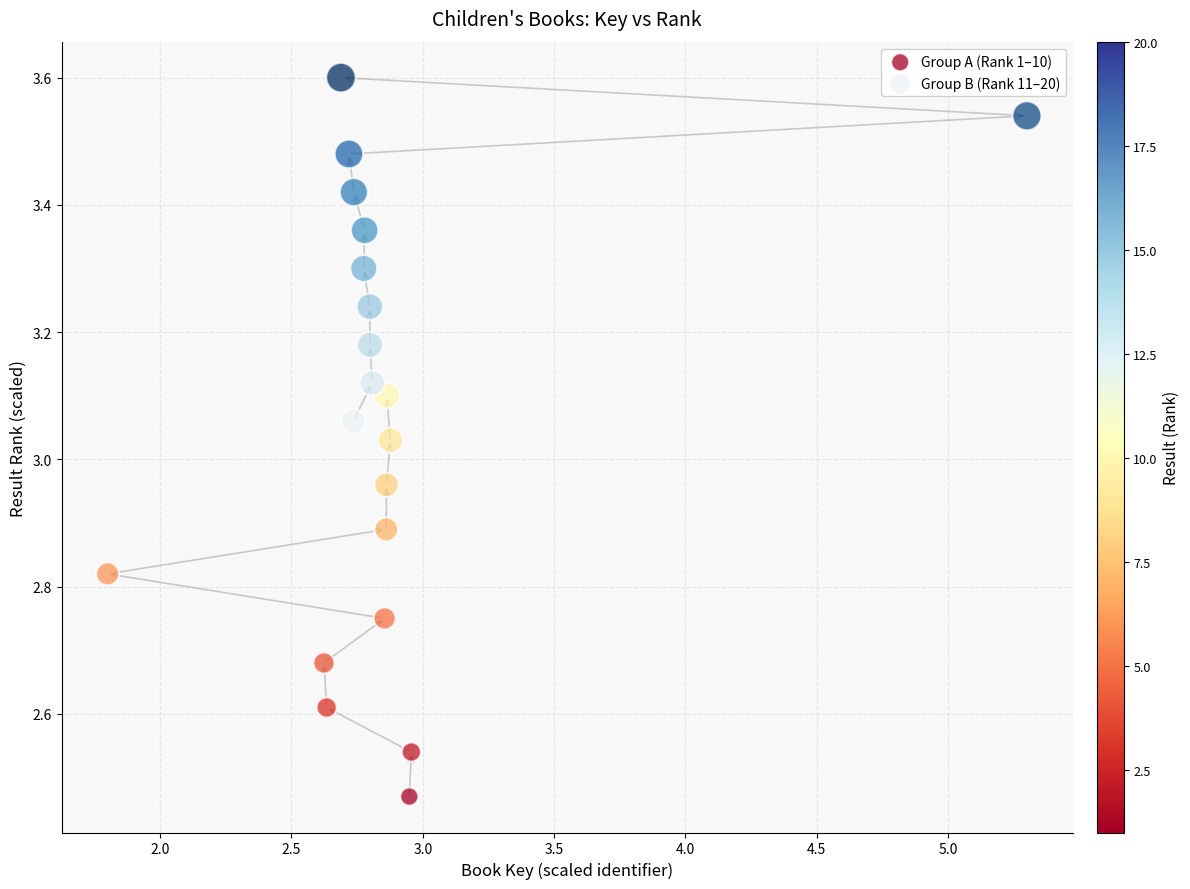

Which series reaches the minimum Y coordinate?

Group A (Rank 1–10)